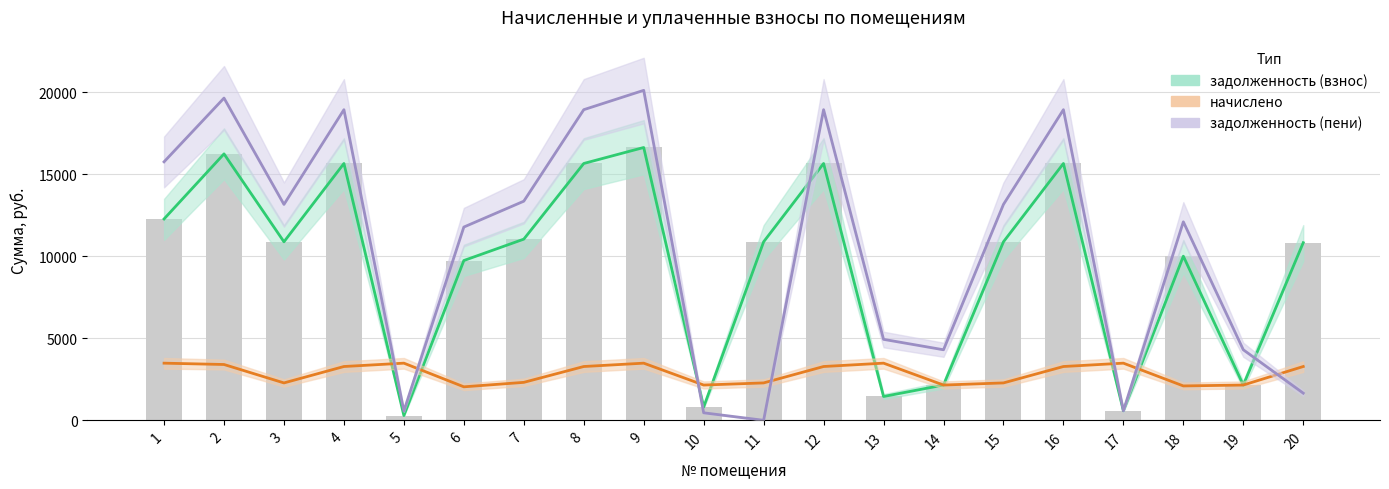

Which has a higher value, 20 or 19?

20